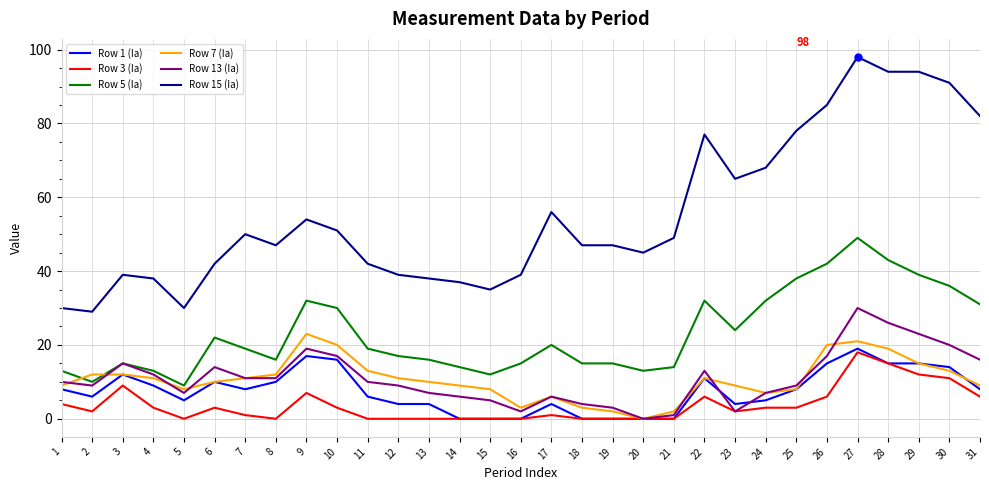

Rank the series at 31 from highest to lowest value.

Row 15 (Ia), Row 5 (Ia), Row 13 (Ia), Row 7 (Ia), Row 1 (Ia), Row 3 (Ia)